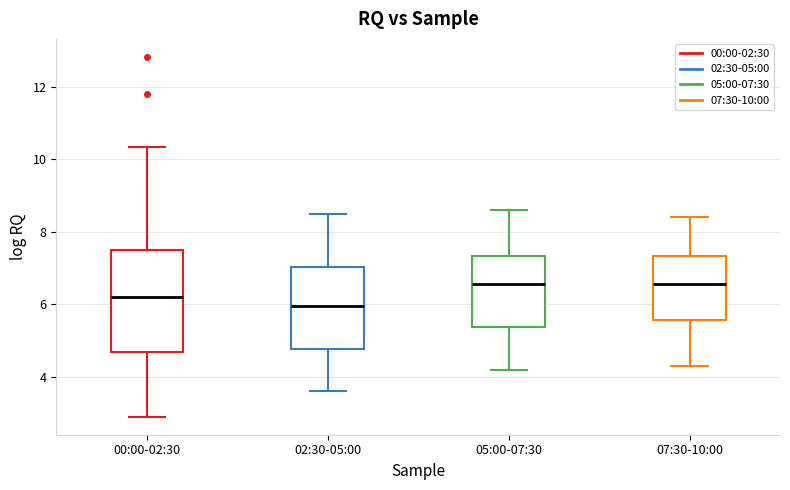

Which box's median line is the lowest?

02:30-05:00